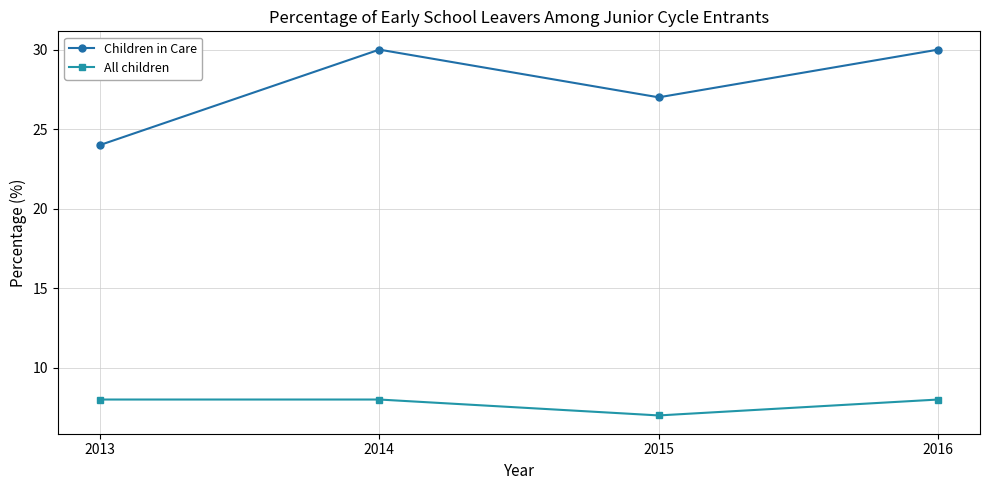

Count the number of data series in this chart.

2